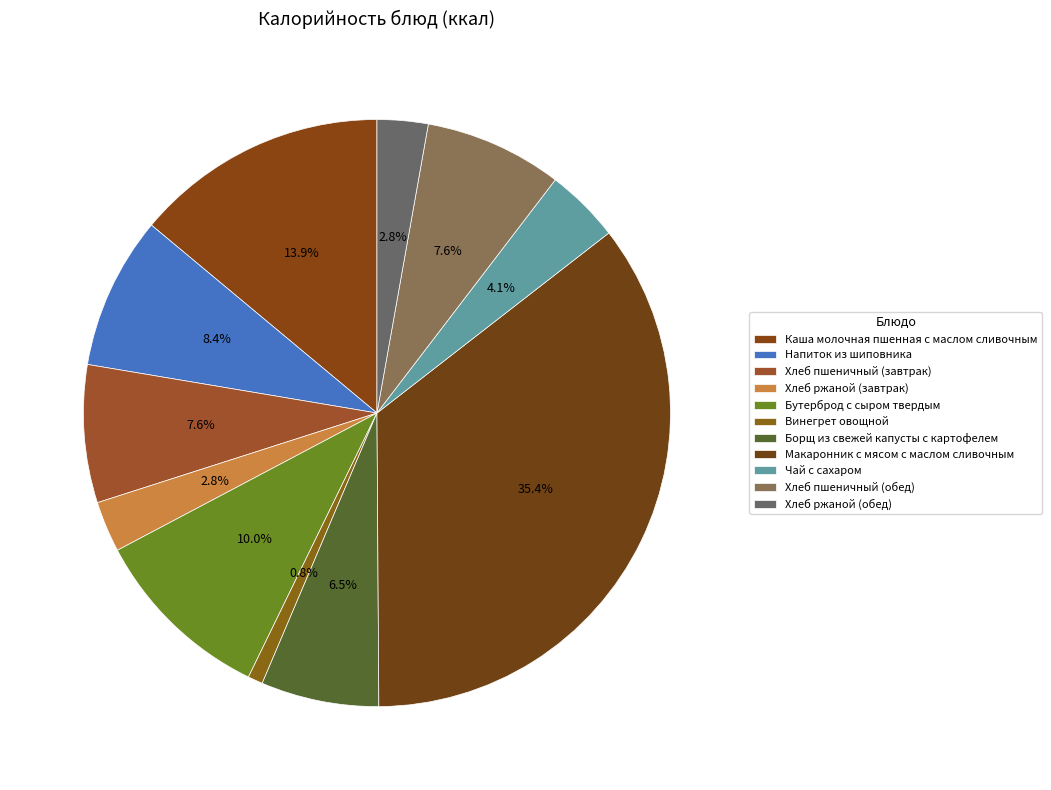

How much of the chart is everything except Хлеб ржаной (обед)?

97.2%